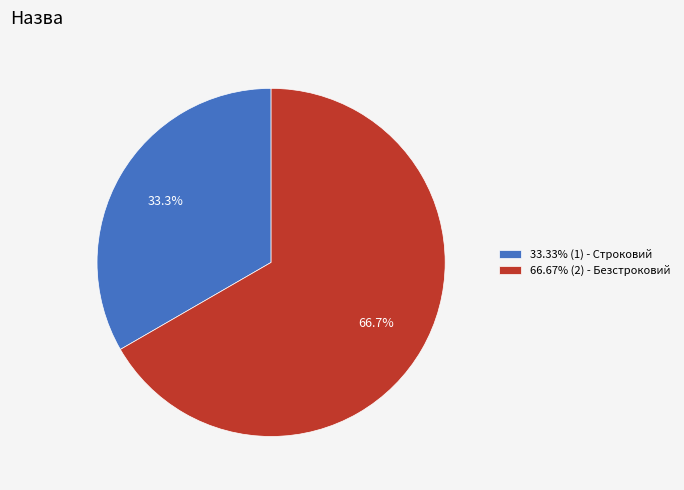

What portion of the pie excludes 33.33% (1) - Строковий?

66.7%